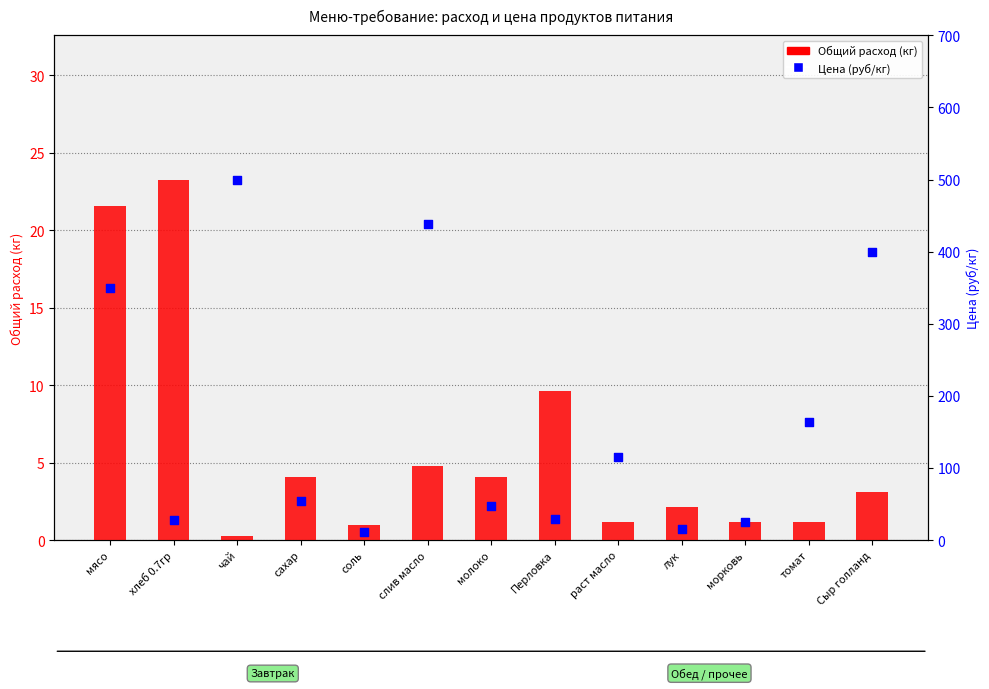

What are all the series names shown in the legend?

Общий расход (кг), Цена (руб/кг)